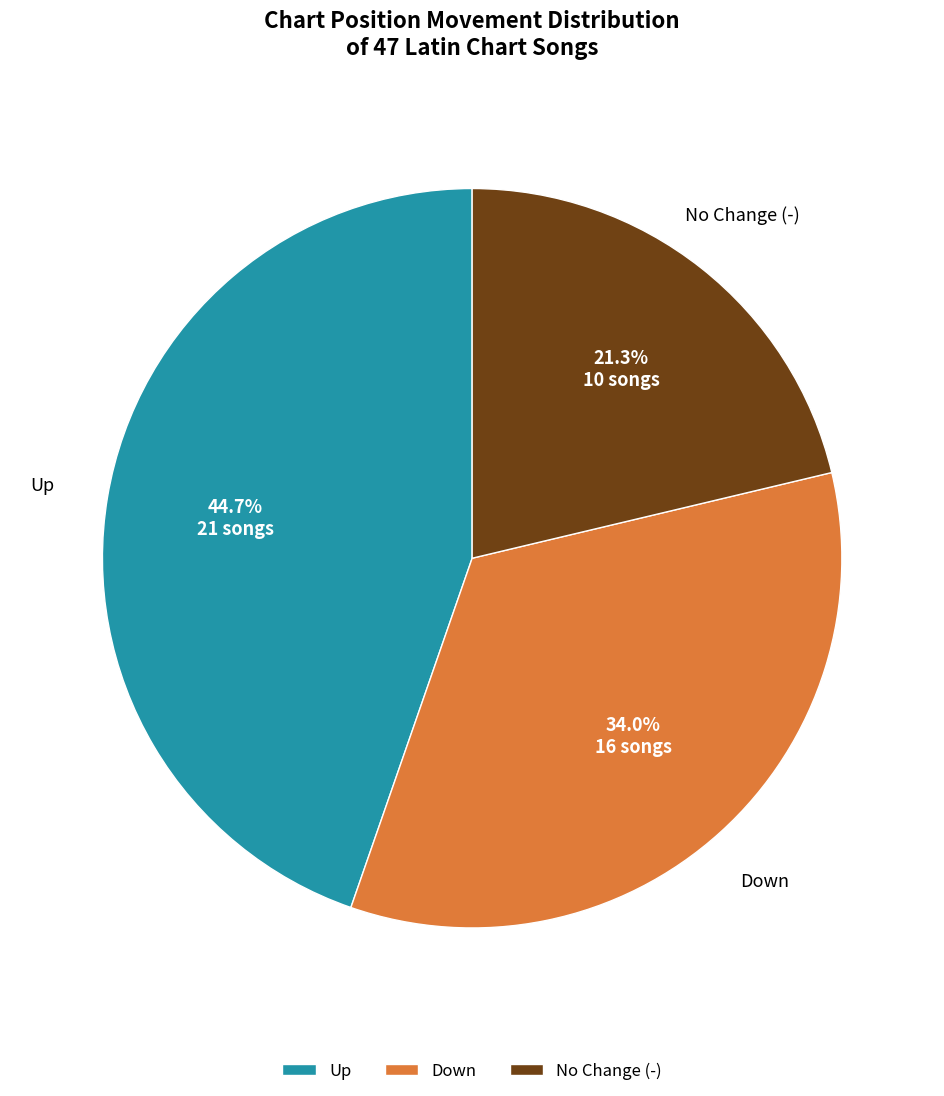

Rank the categories by value from lowest to highest.

No Change (-), Down, Up